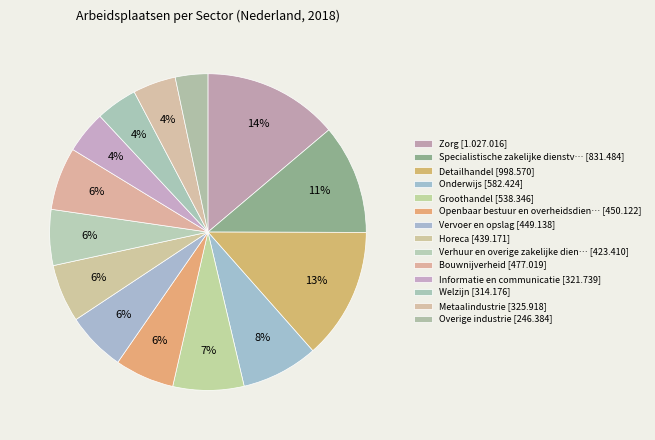

Rank the categories by value from lowest to highest.

Overige industrie, Welzijn, Informatie en communicatie, Metaalindustrie, Verhuur en overige zakelijke dienstverlening, Horeca, Vervoer en opslag, Openbaar bestuur en overheidsdiensten, Bouwnijverheid, Groothandel, Onderwijs, Specialistische zakelijke dienstverlening, Detailhandel, Zorg